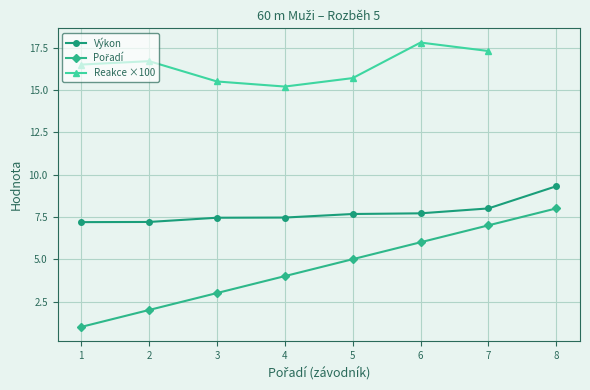

What is the value of the Výkon point at the 6th from the left?

7.7